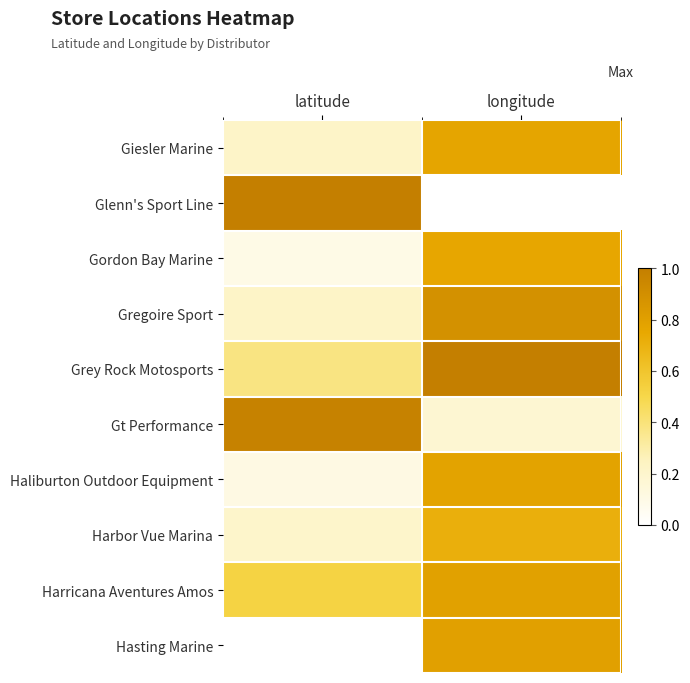

Which series has the largest total across all categories?

Grey Rock Motosports